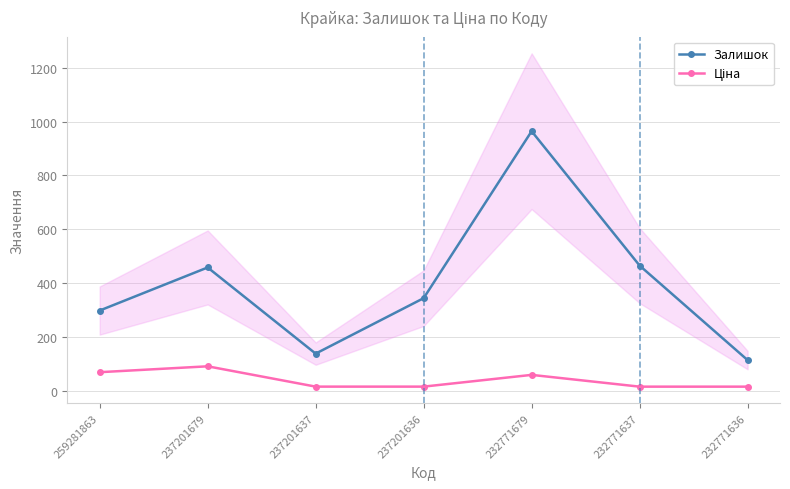

True or false: Ціна has more than 1 interior local peaks.

True